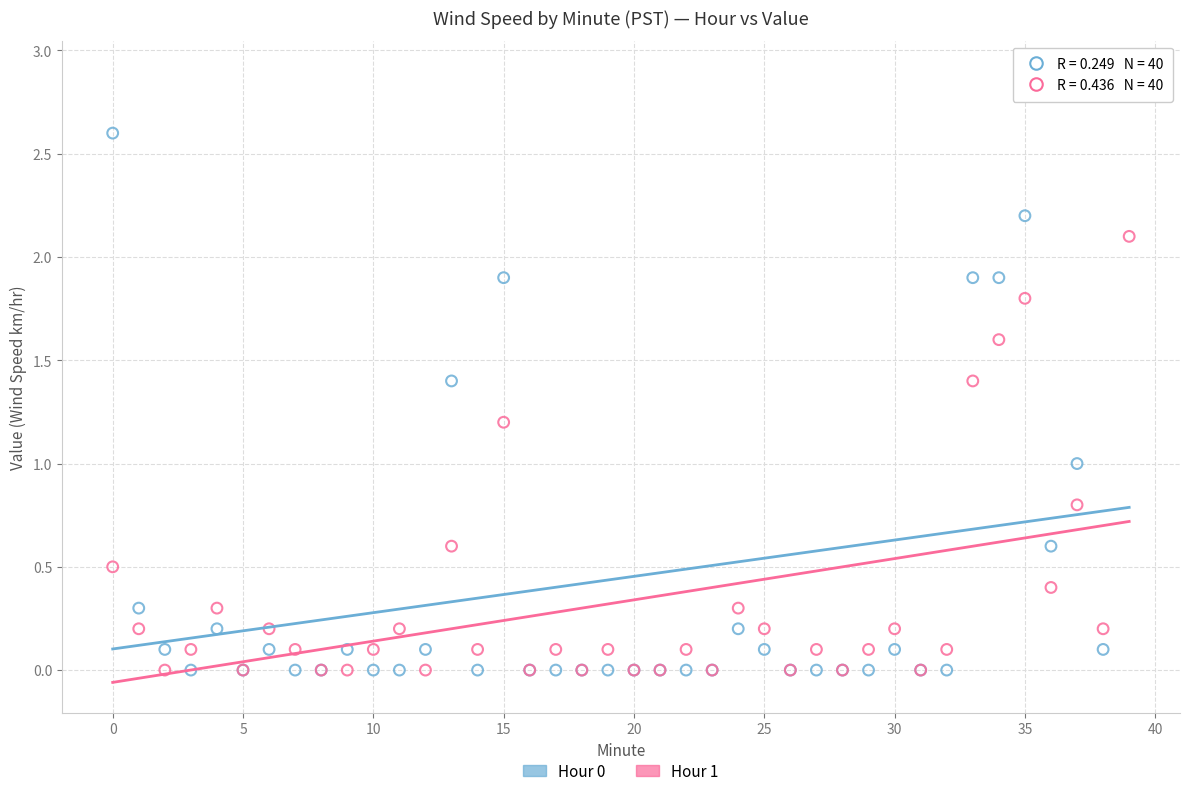

Which series reaches the maximum Y coordinate?

Hour 0